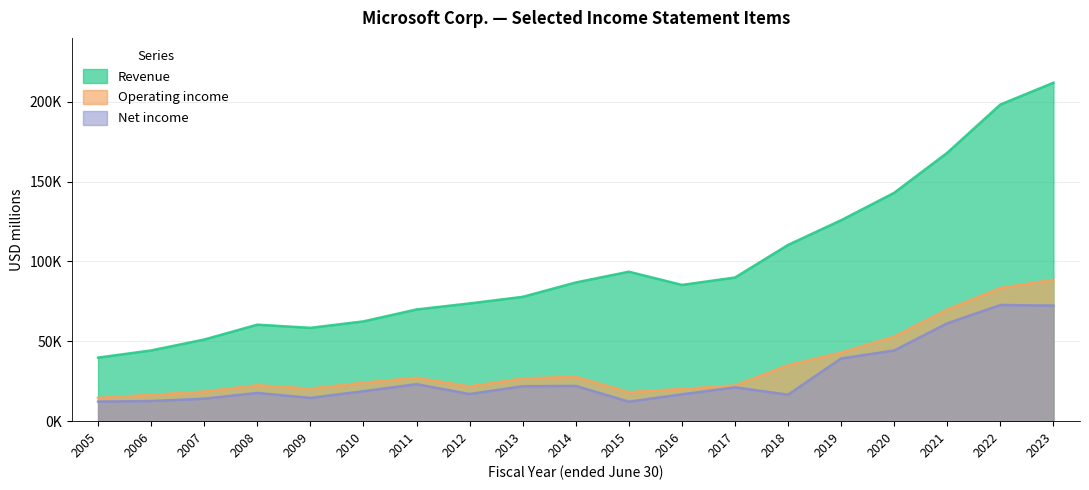

How many data points in Revenue are above 85320?

9